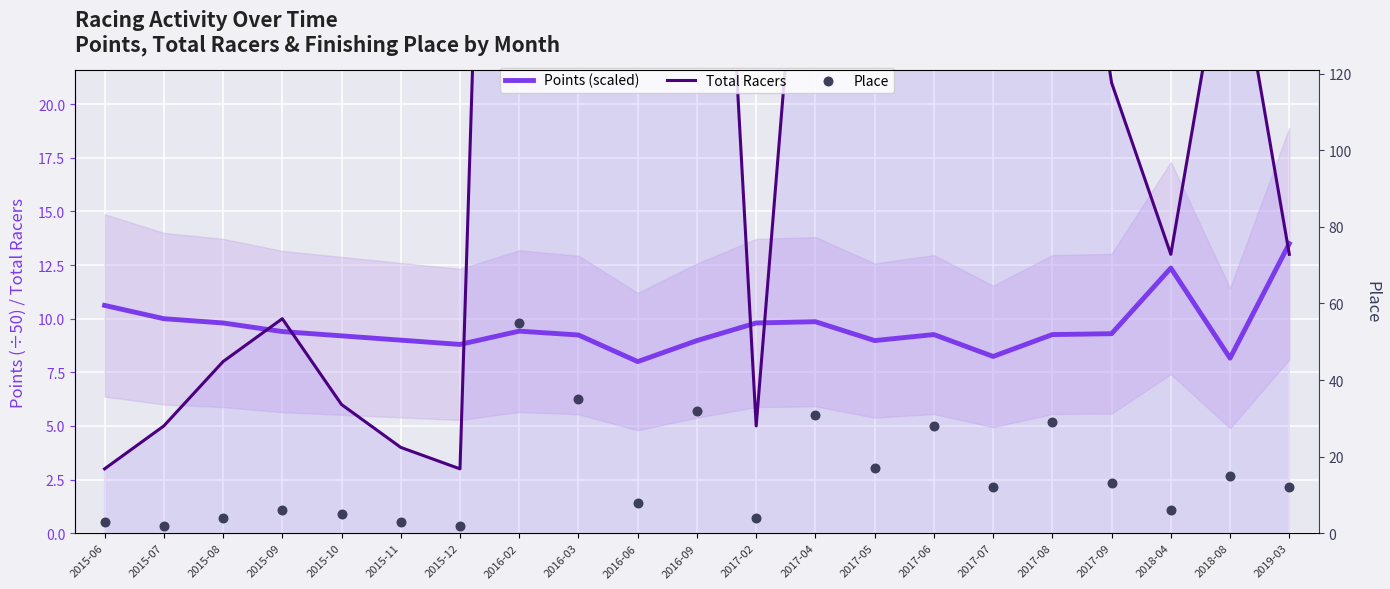

What are all the series names shown in the legend?

Points (scaled), Total Racers, Place